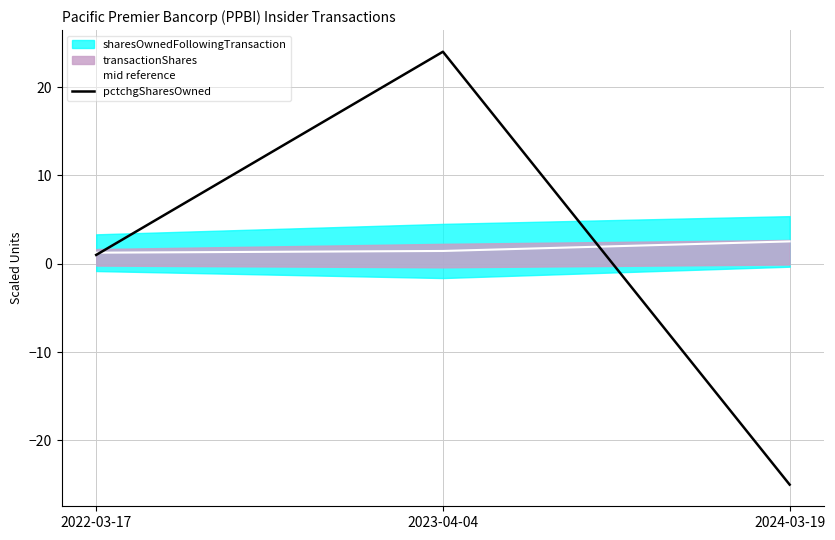

Is it true that pctchgSharesOwned equals 9.9 at 2023-04-04?

False